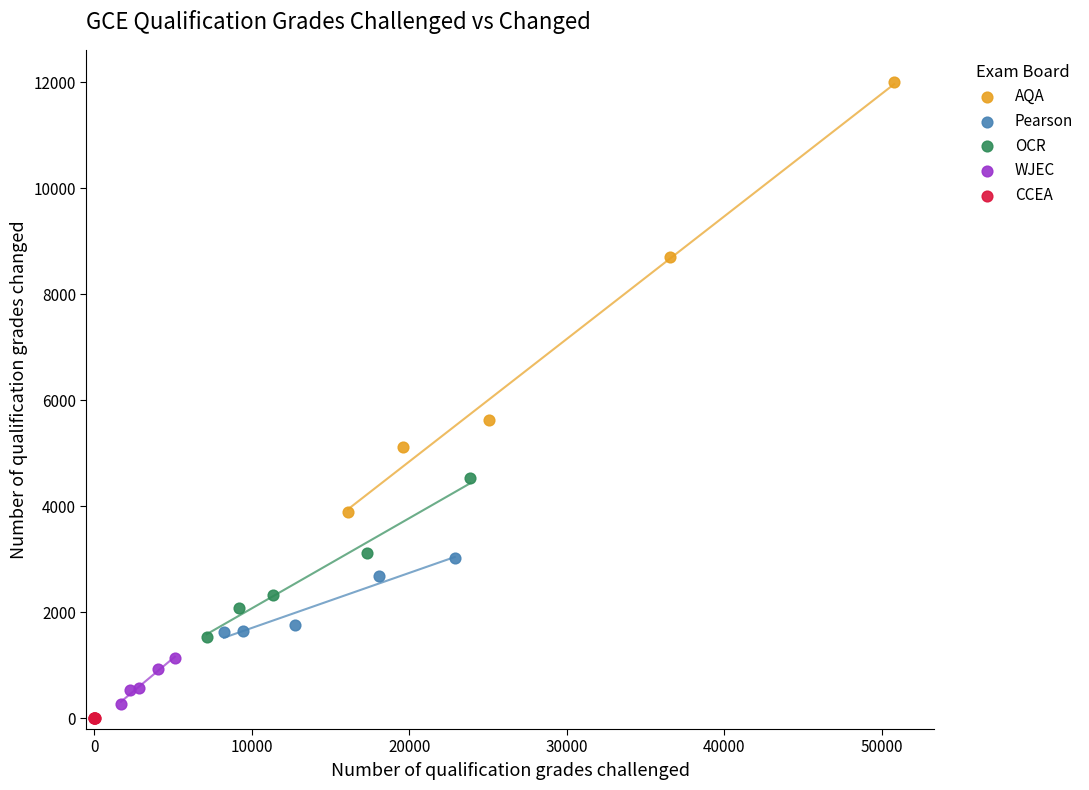

Which series reaches the maximum Y coordinate?

AQA